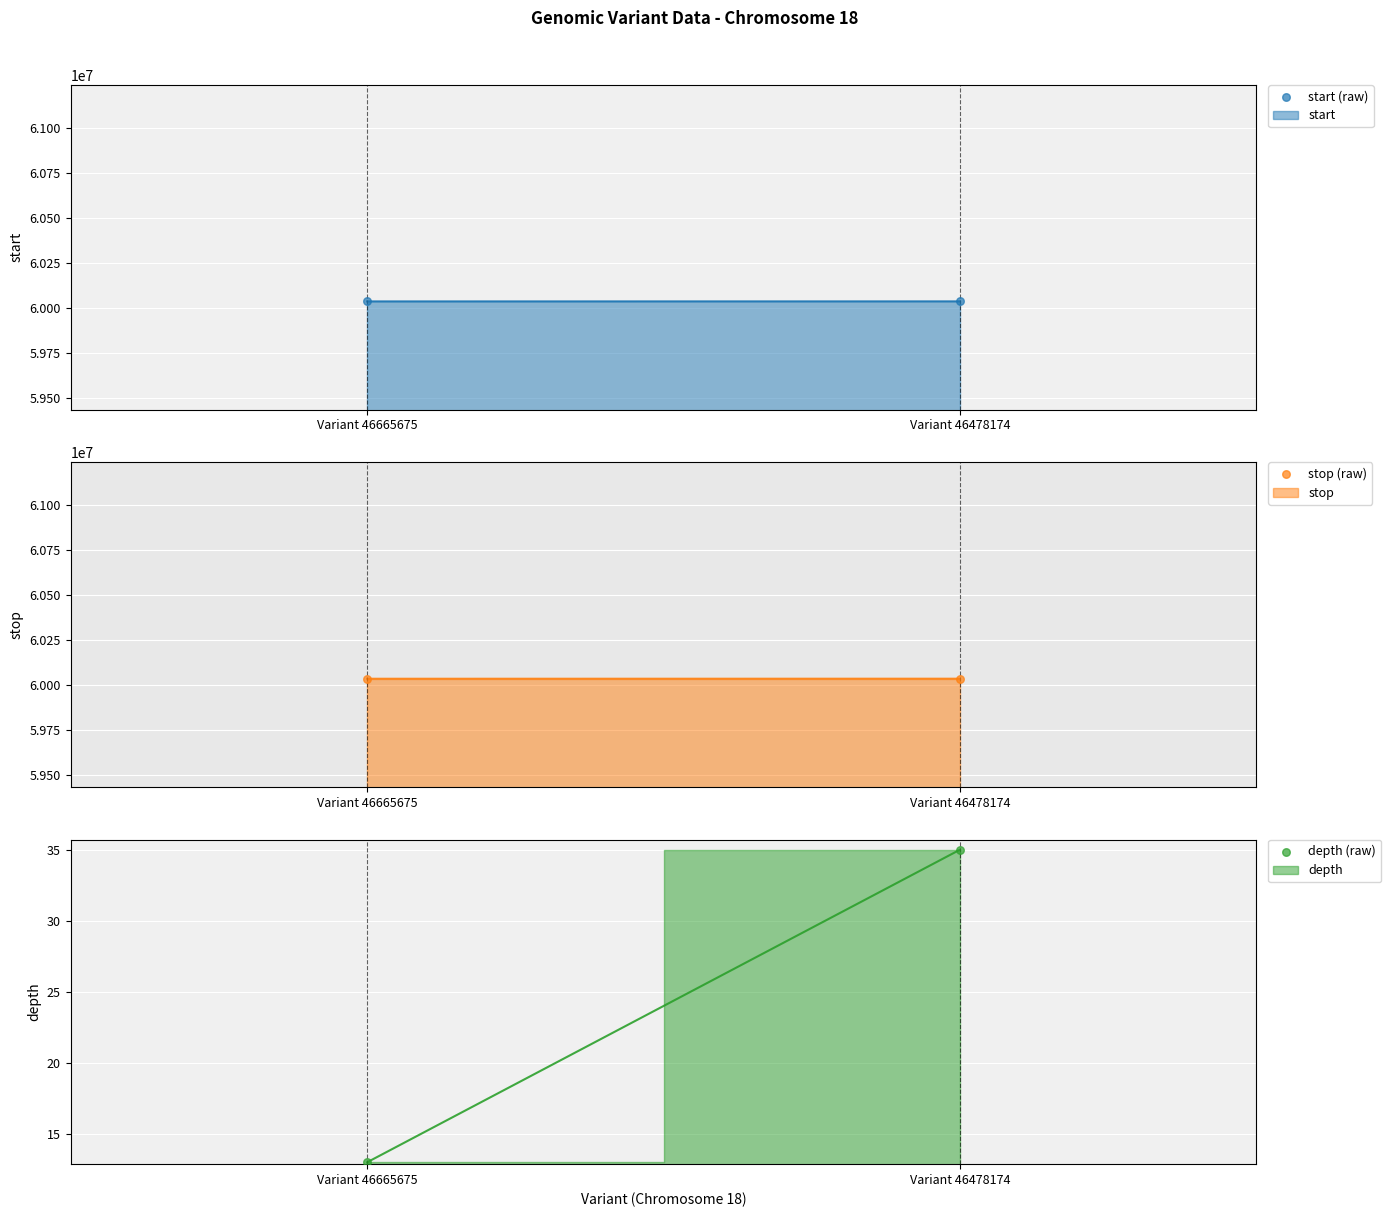

Which series has the widest spread of Y values?

start (raw)